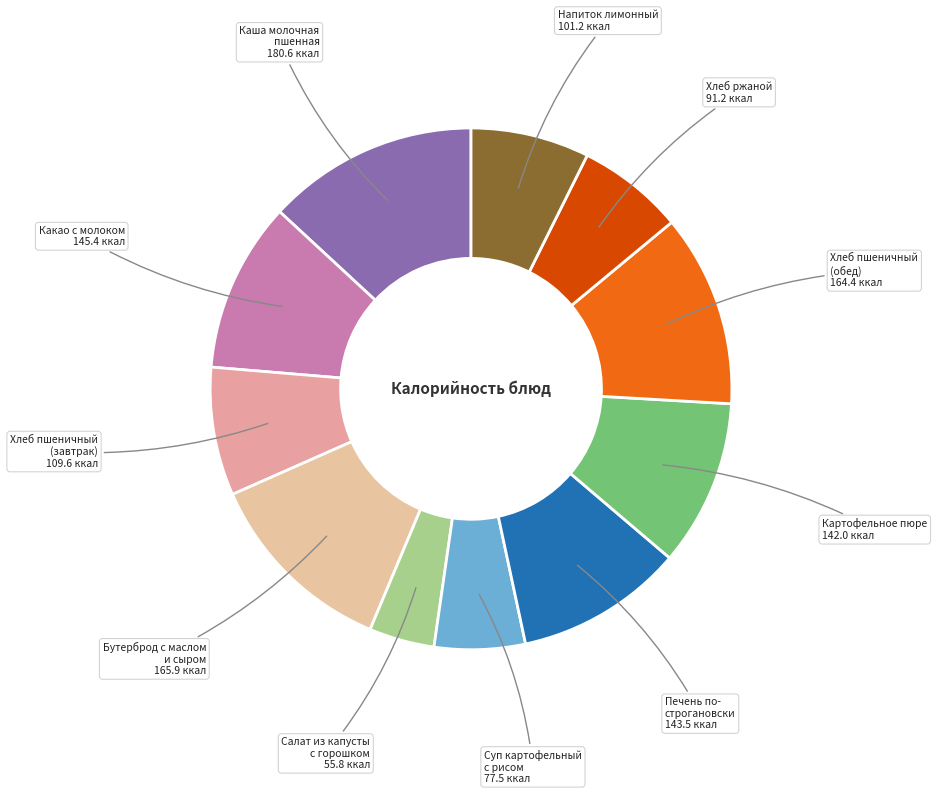

How many slices are in this pie chart?

11